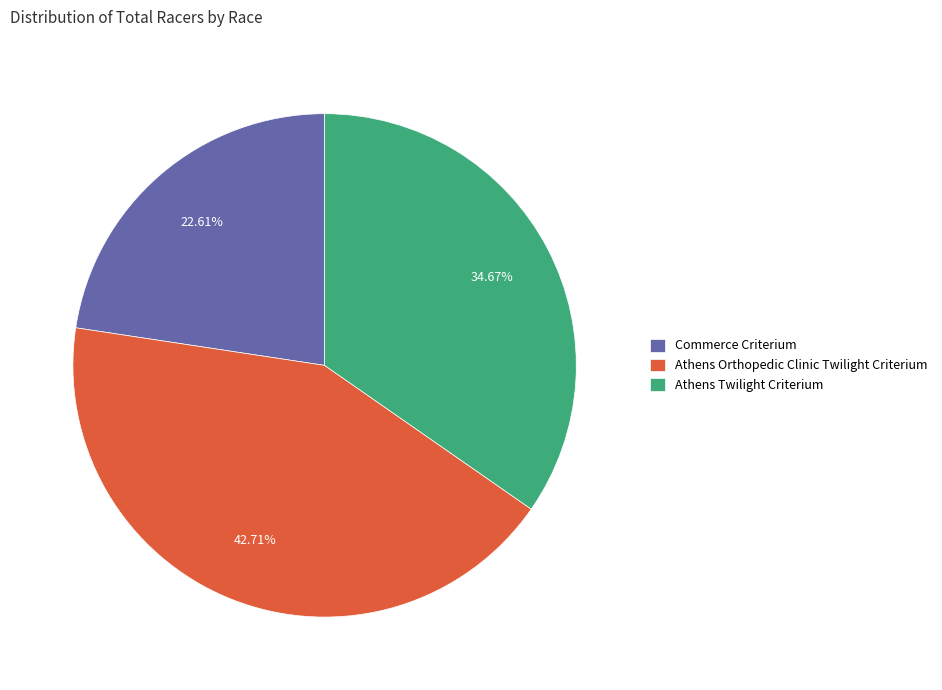

Rank the categories by value from highest to lowest.

Athens Orthopedic Clinic Twilight Criterium, Athens Twilight Criterium, Commerce Criterium